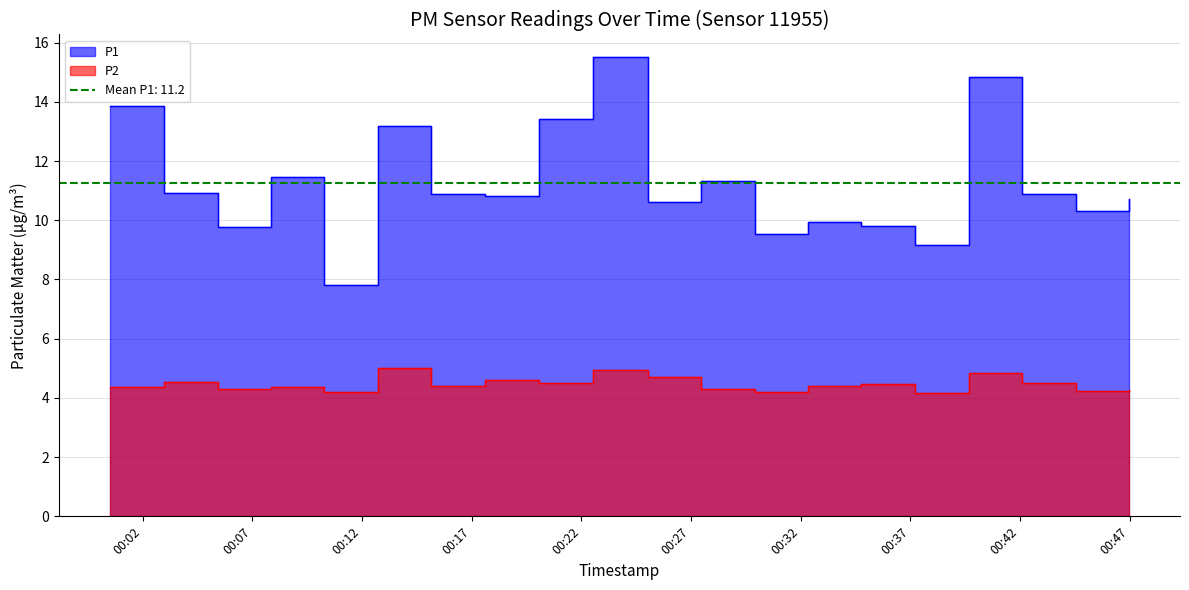

What is the difference between the maximum and minimum values in the P2 series?

0.8